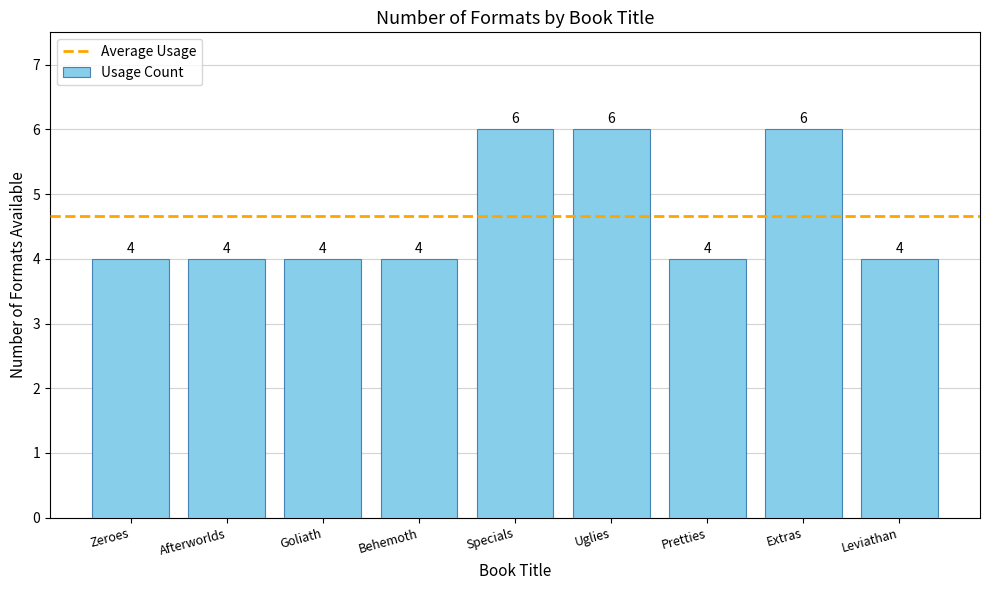

What is the value of the 9th bar from the left?

4